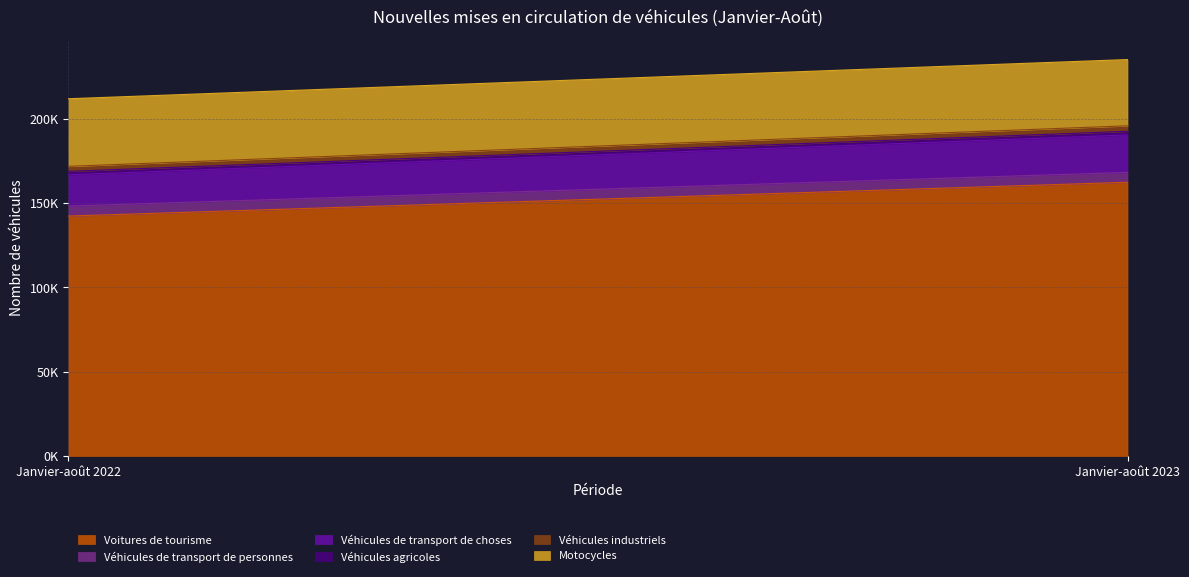

The Véhicules industriels series shows 5253 at Janvier-août 2023. True or false?

False